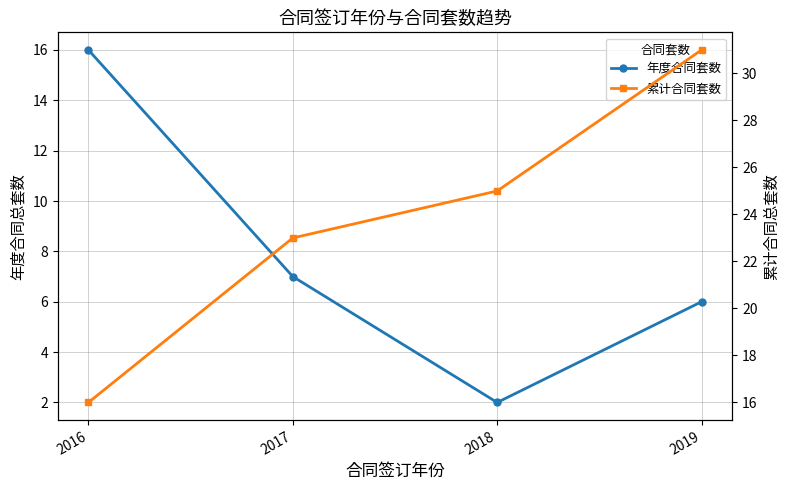

Between 2016 and 2019, which series saw the biggest shift?

累计合同套数